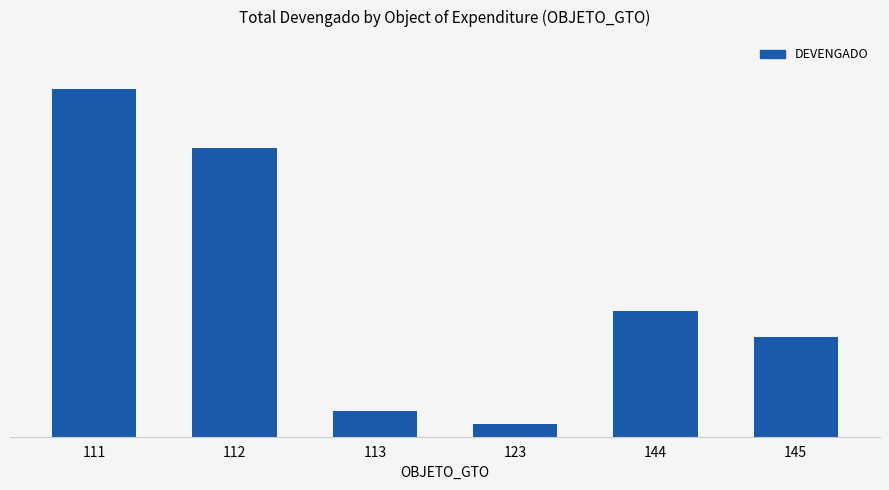

Does the chart contain stacked bars?

No